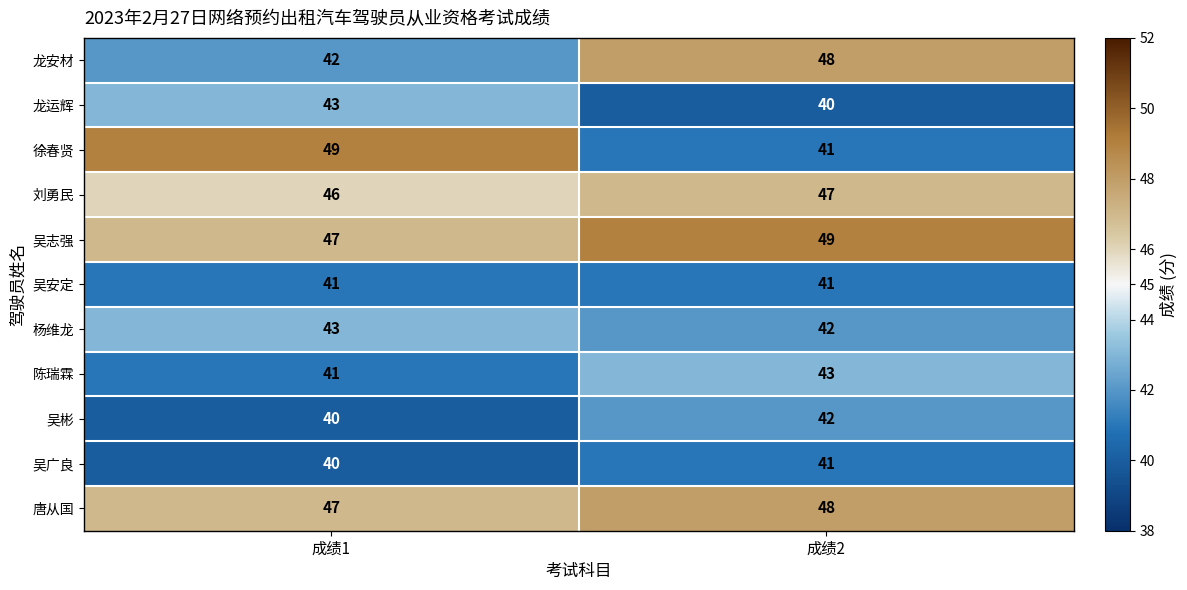

Is it true that 吴广良 equals 9 at 成绩1?

False